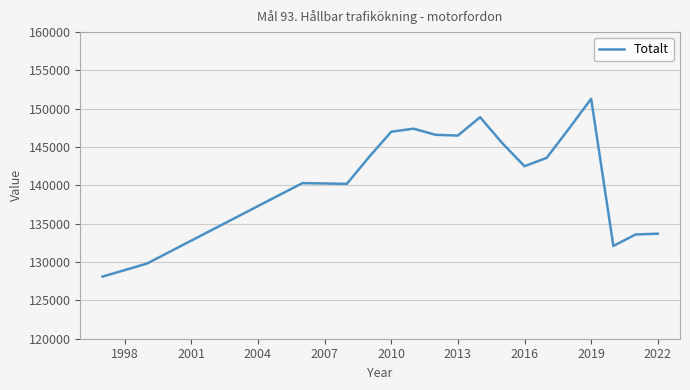

What is the difference between the second highest and second lowest values?

19100